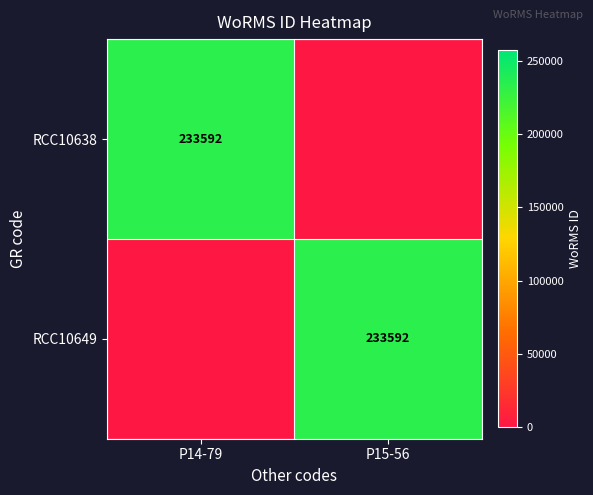

True or false: RCC10638 has a value of 233592 at P14-79.

True